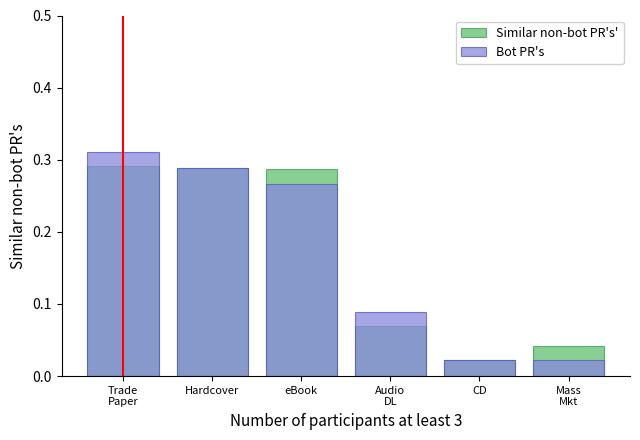

What is the highest value of the Bot PR's series?

0.3